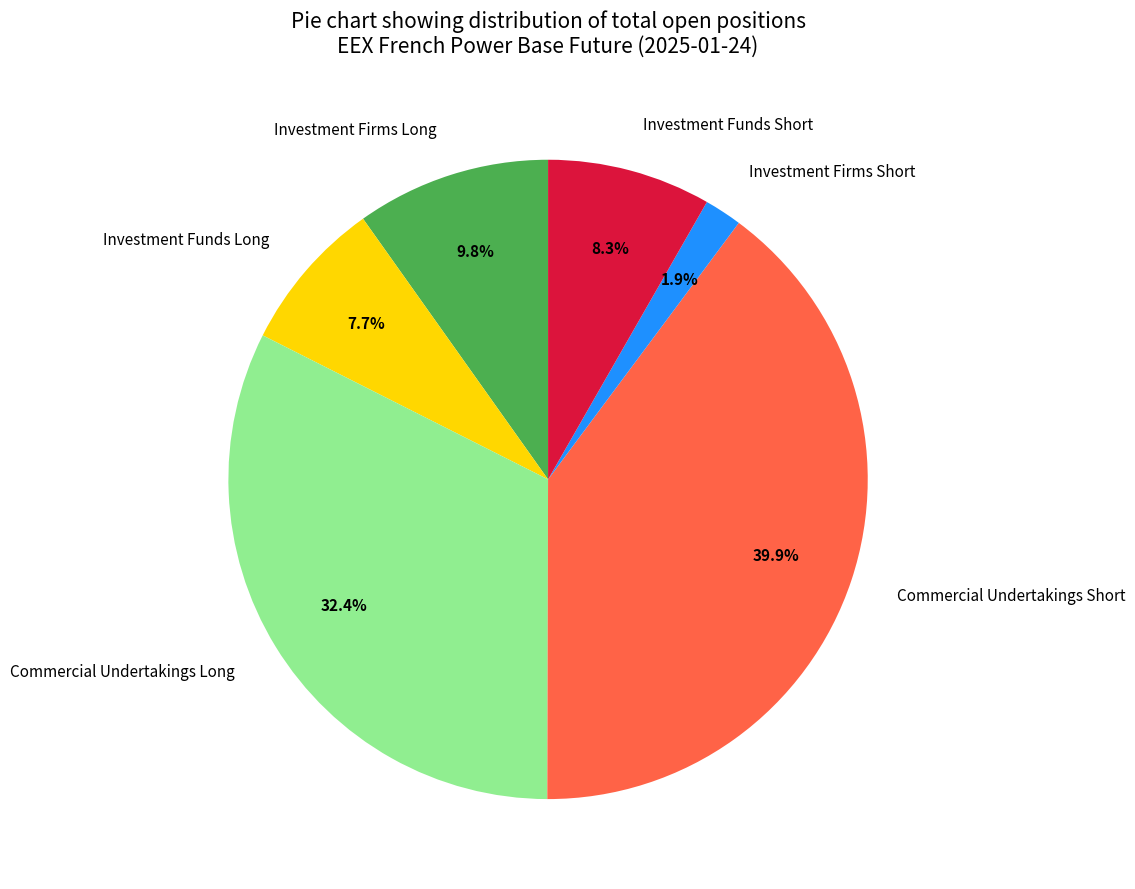

What is the total percentage of Commercial Undertakings Long and Investment Firms Long?

42.2%